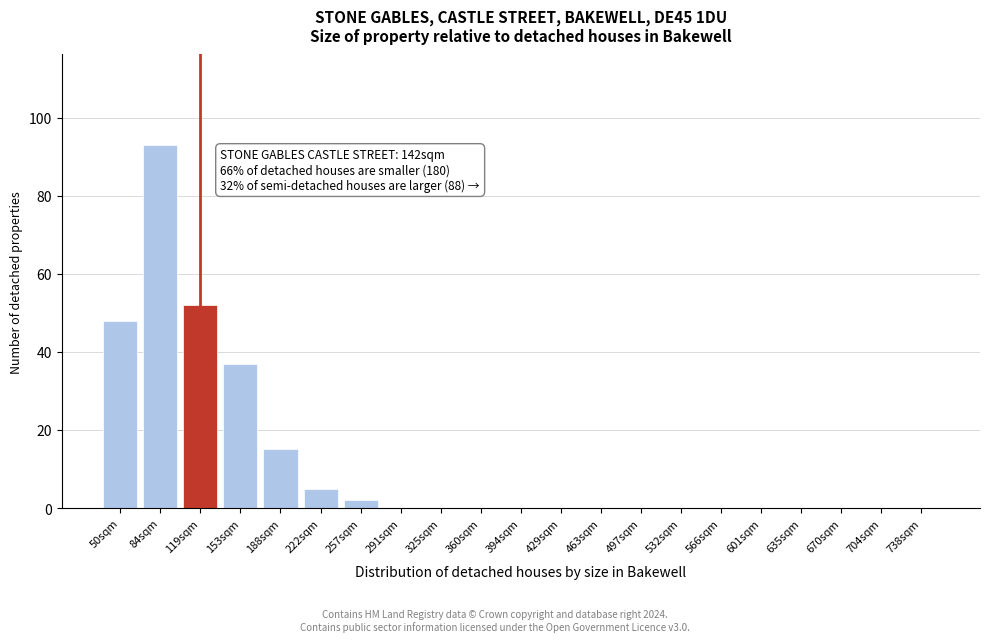

Reading right to left, what are all the values shown in this chart?

738sqm=0	704sqm=0	670sqm=0	635sqm=0	601sqm=0	566sqm=0	532sqm=0	497sqm=0	463sqm=0	429sqm=0	394sqm=0	360sqm=0	325sqm=0	291sqm=0	257sqm=2	222sqm=5	188sqm=15	153sqm=37	119sqm=52	84sqm=93	50sqm=48